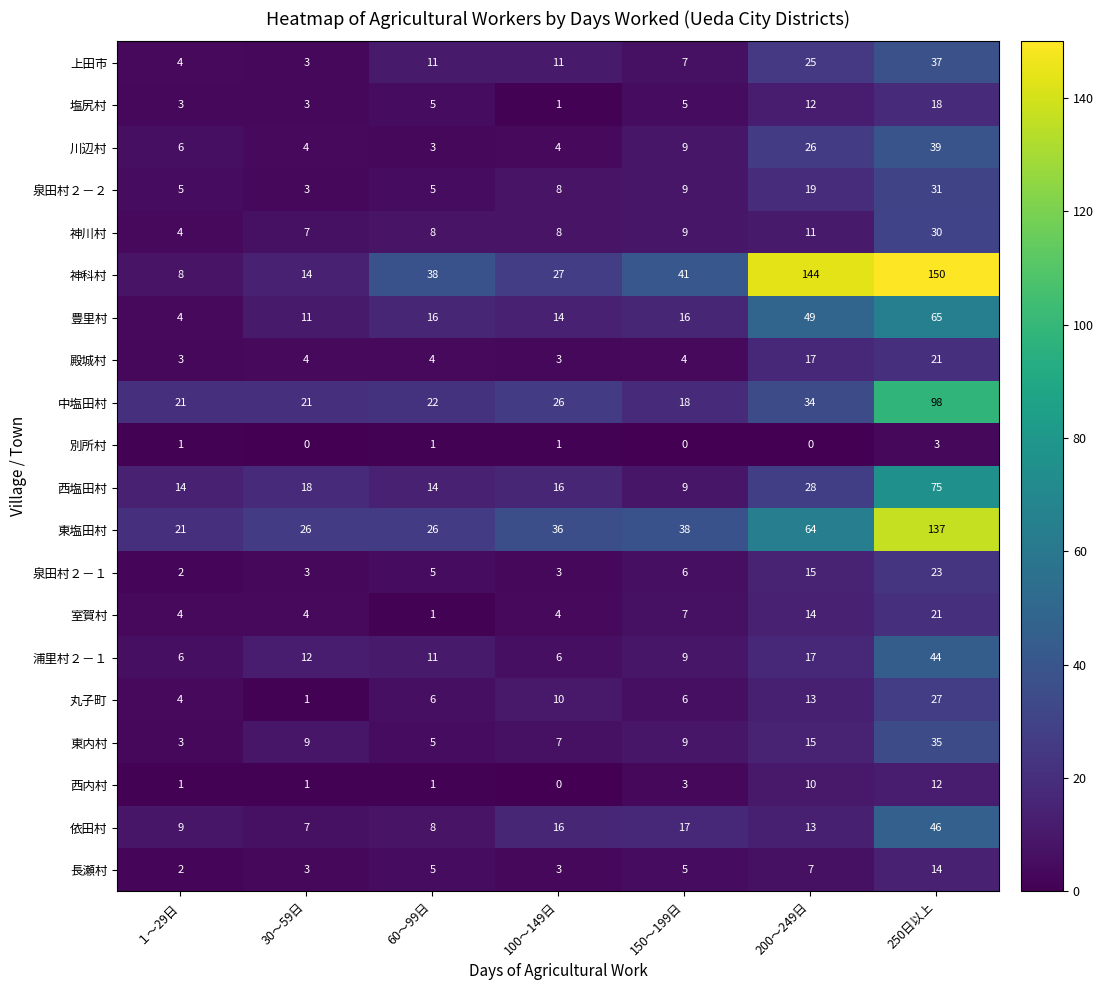

What is the sum of all 依田村 values?

116